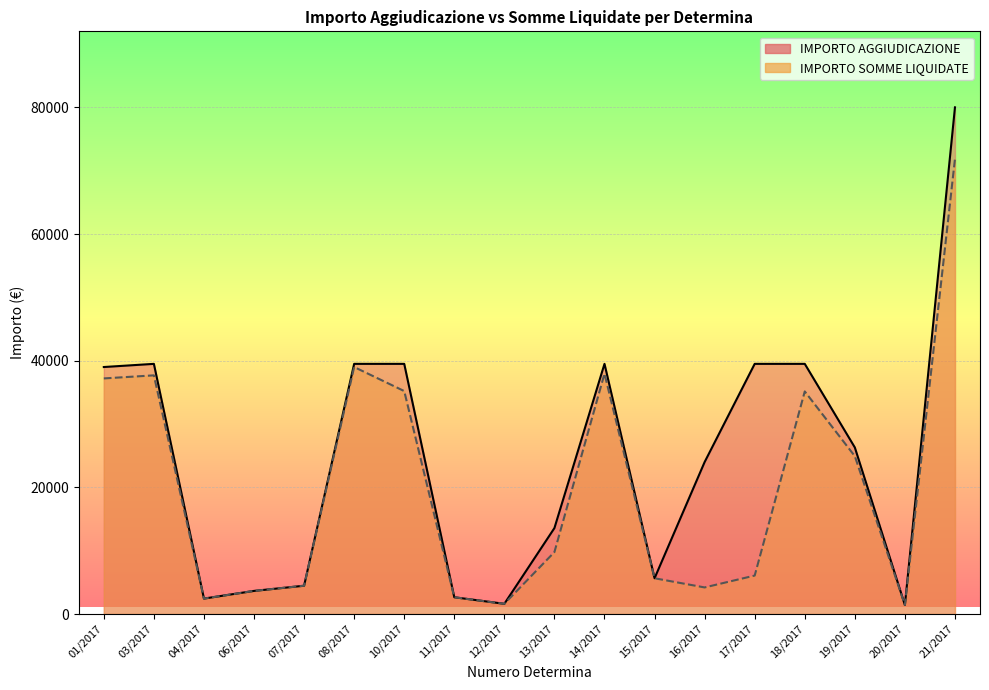

What is the value of the IMPORTO SOMME LIQUIDATE point at the 7th from the left?

35202.5